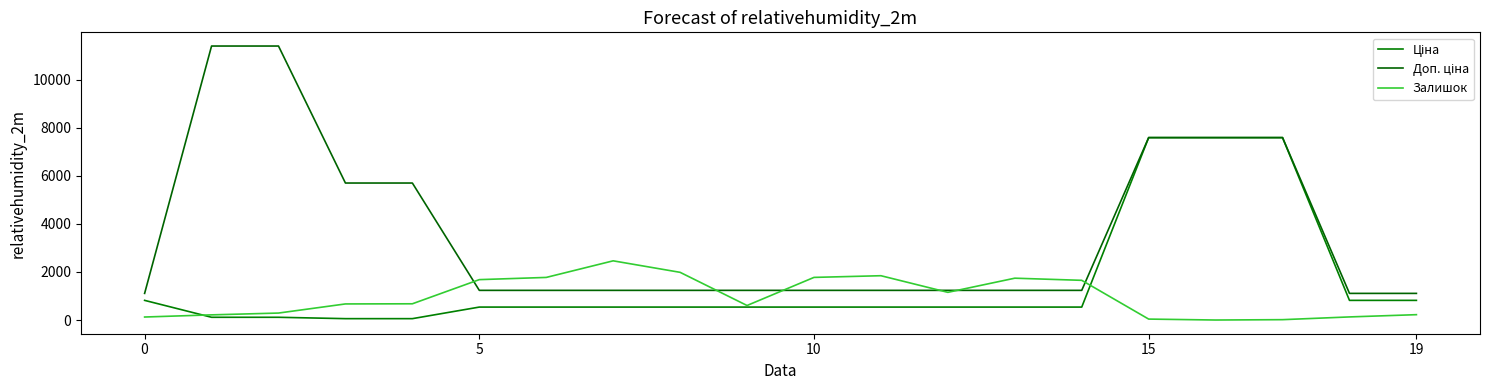

Does the chart display data point markers on the line(s)?

No